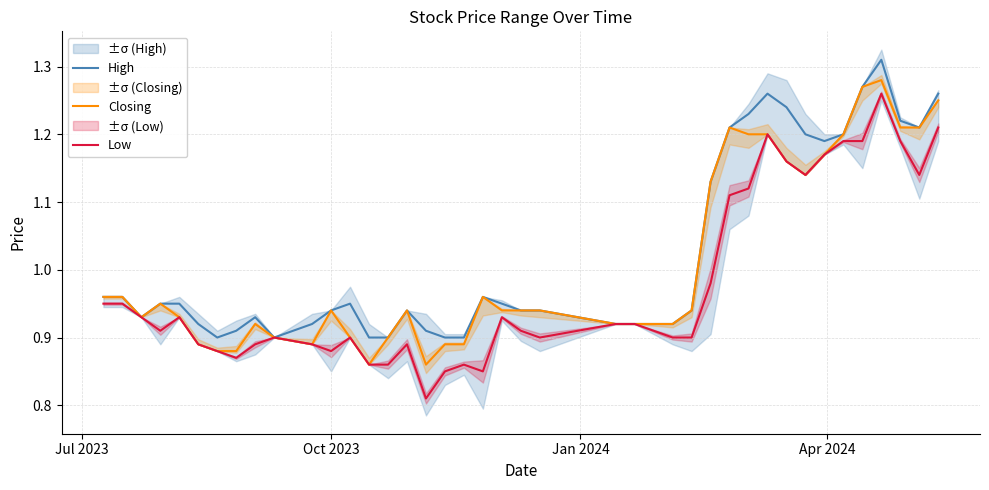

True or false: High and Low cross at least once.

False